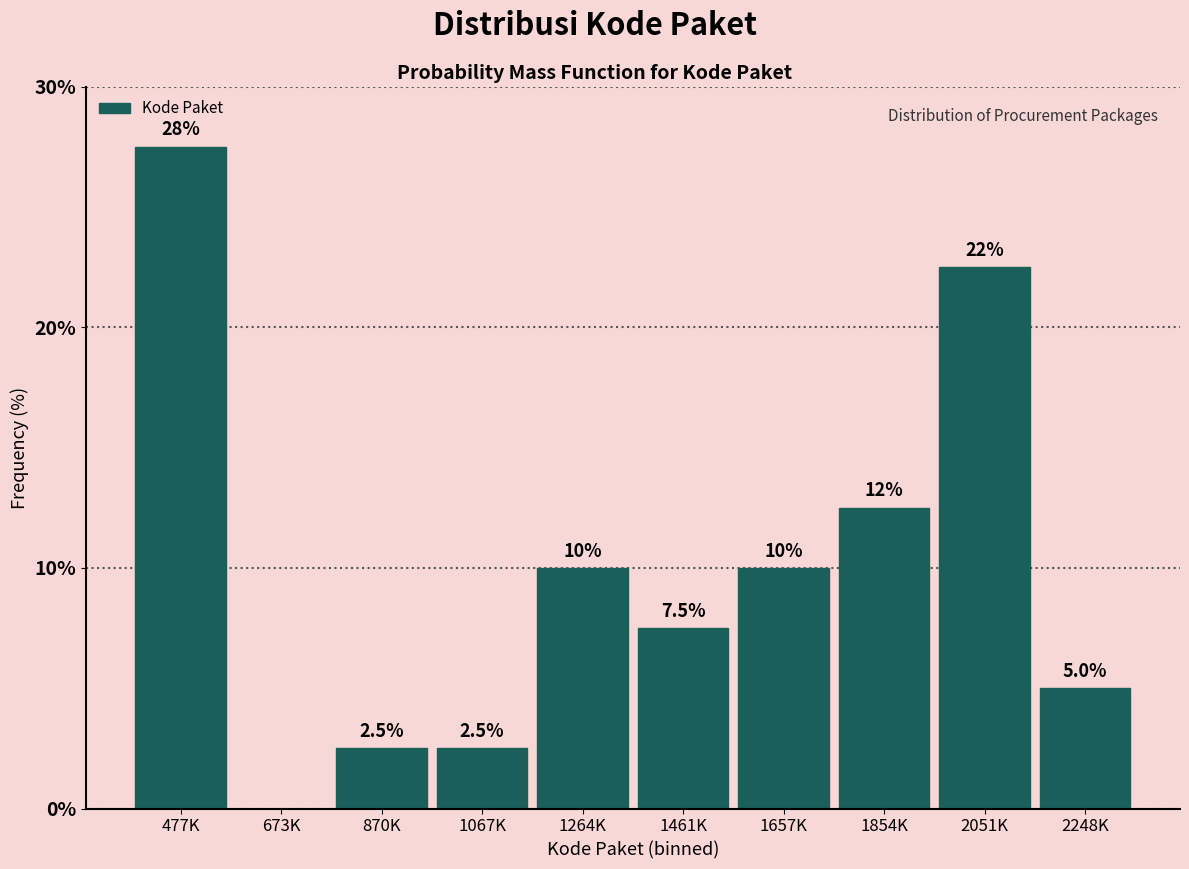

Reading left to right, list all the values displayed in this chart.

477K=27.5	673K=0.0	870K=2.5	1067K=2.5	1264K=10.0	1461K=7.5	1657K=10.0	1854K=12.5	2051K=22.5	2248K=5.0